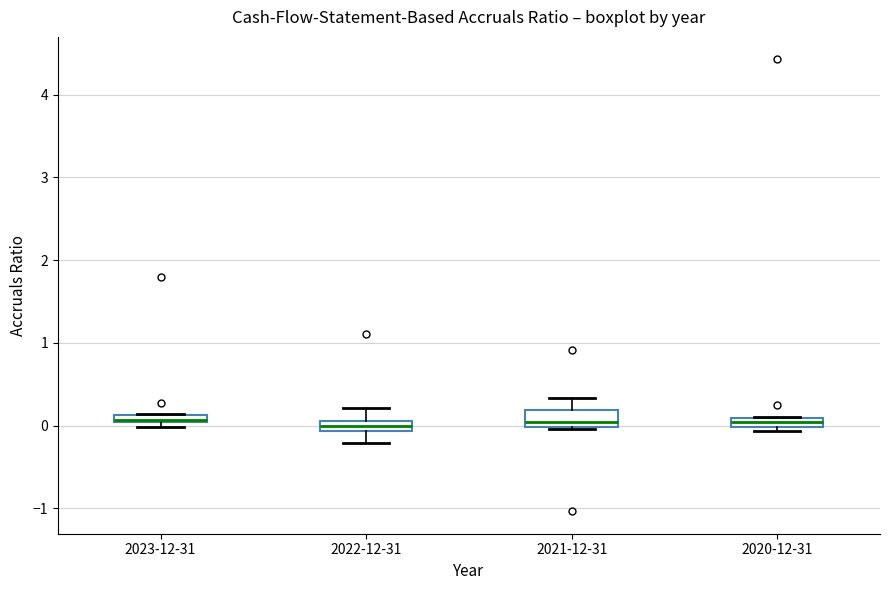

Where does the median line of the box for 2022-12-31 sit on the y-axis? The values are not printed on the chart, so give them approximately, as read against the axis.

0.0